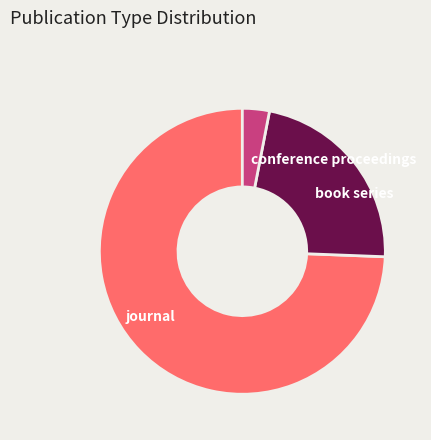

Which slice is the largest?

journal